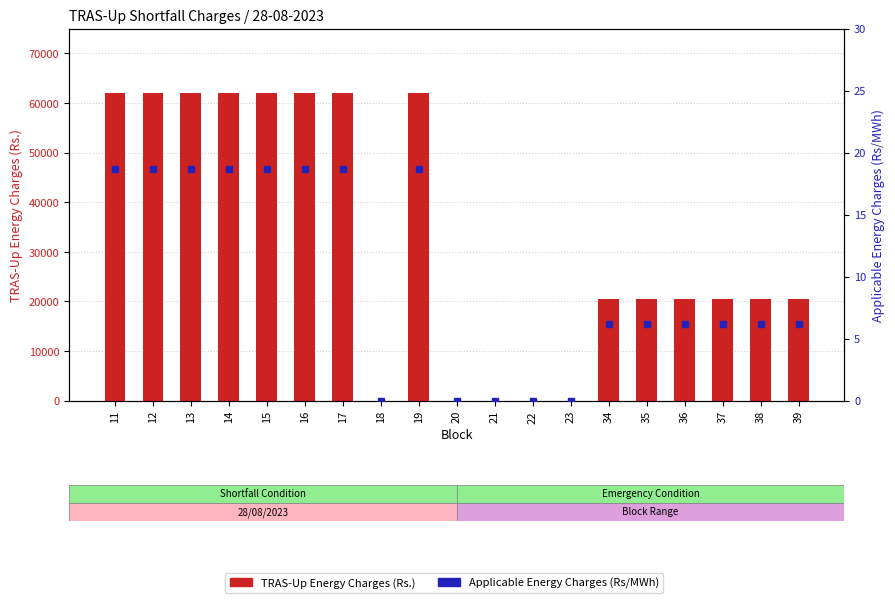

What are all the series names shown in the legend?

TRAS-Up Energy Charges (Rs.), Applicable Energy Charges (Rs/MWh)